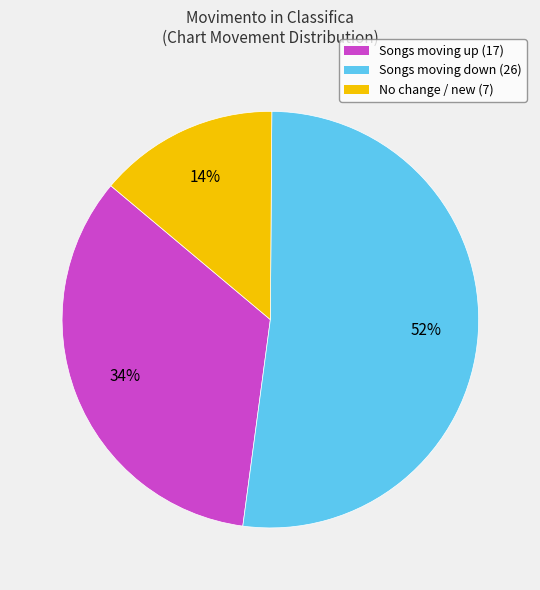

To the nearest percent, what is the average slice percentage?

33%